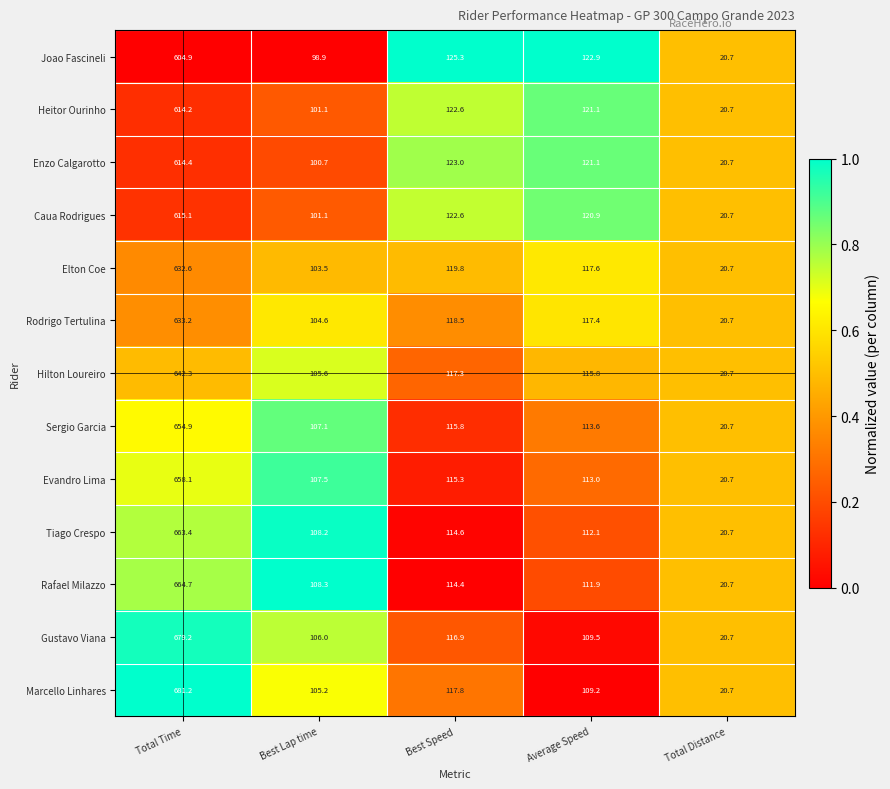

What is the difference between the Marcello Linhares values at Total Distance and Total Time?

660.5